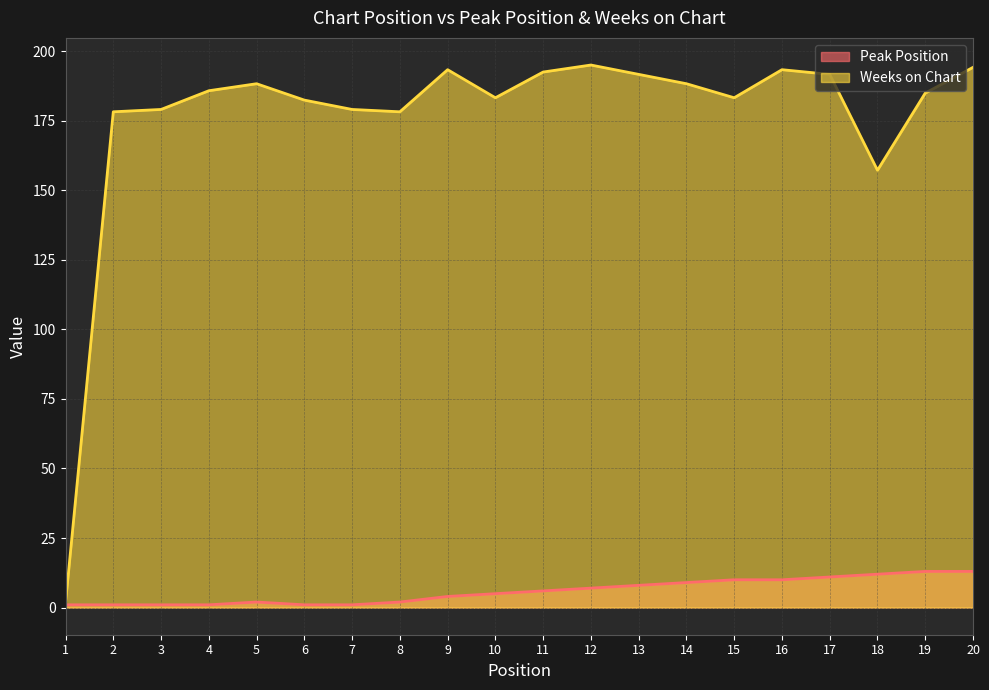

How many interior local valleys does the Weeks on Chart series have?

4